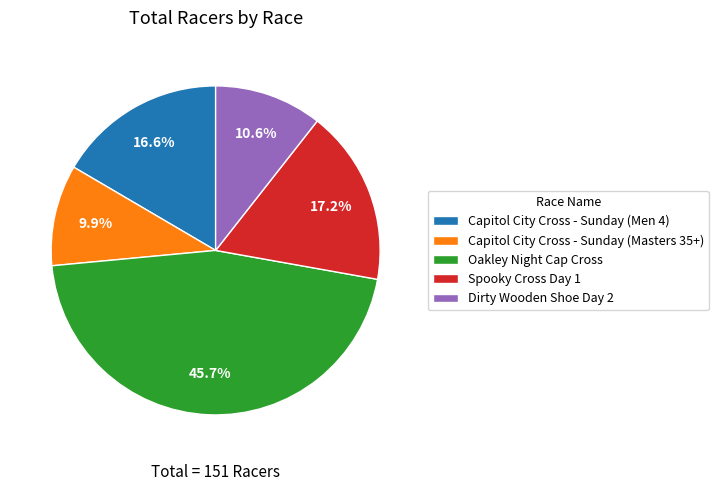

Does Capitol City Cross - Sunday (Men 4) represent more than half of the total?

No